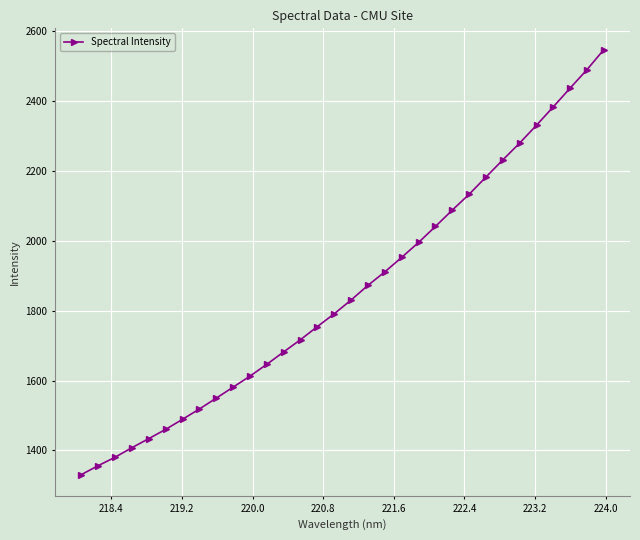

What is the maximum value shown in the chart?

2548.1